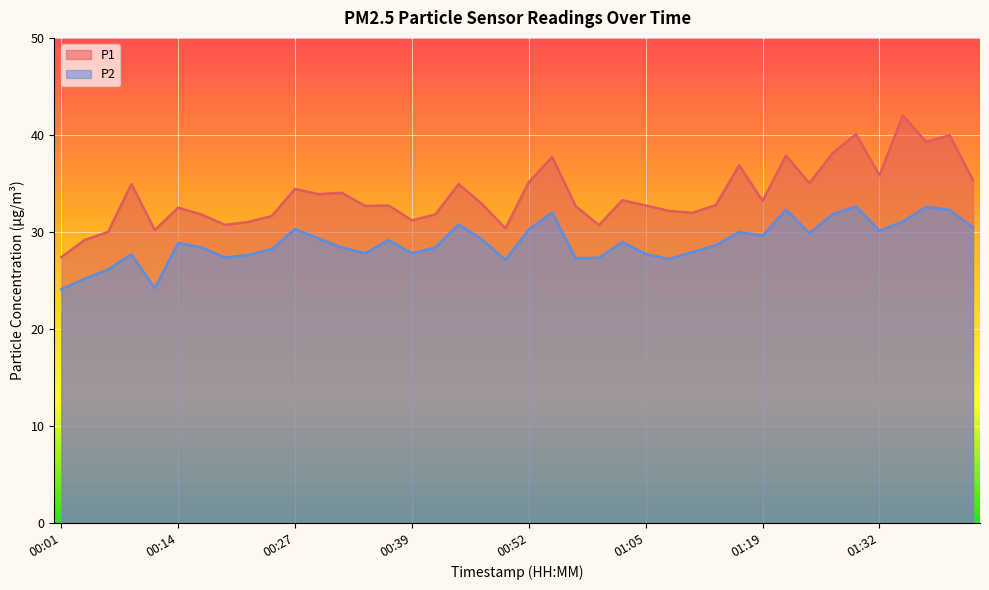

True or false: P2 has more than 0 interior local peaks.

True